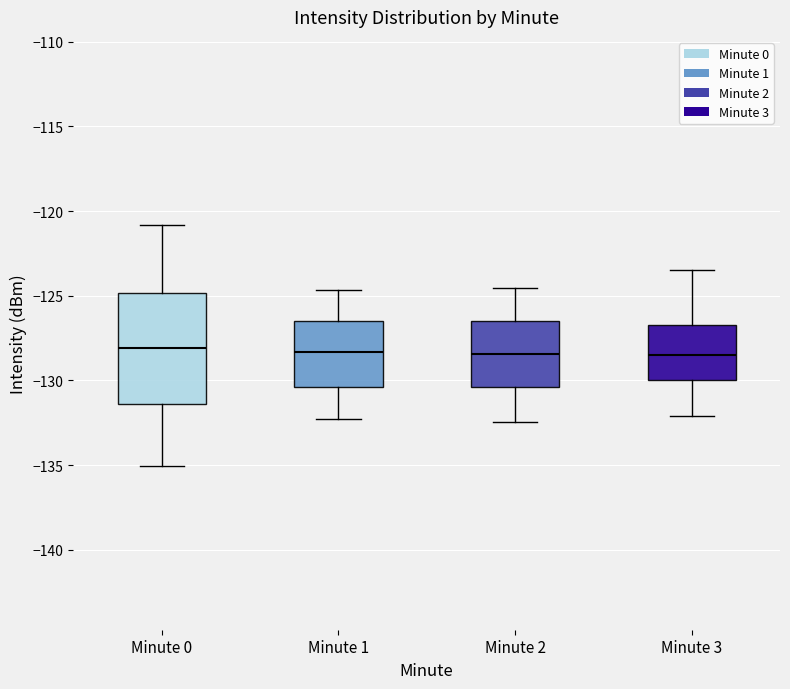

Where is the lower edge of the box for Minute 3 on the y-axis? The values are not printed on the chart, so give them approximately, as read against the axis.

-130.0